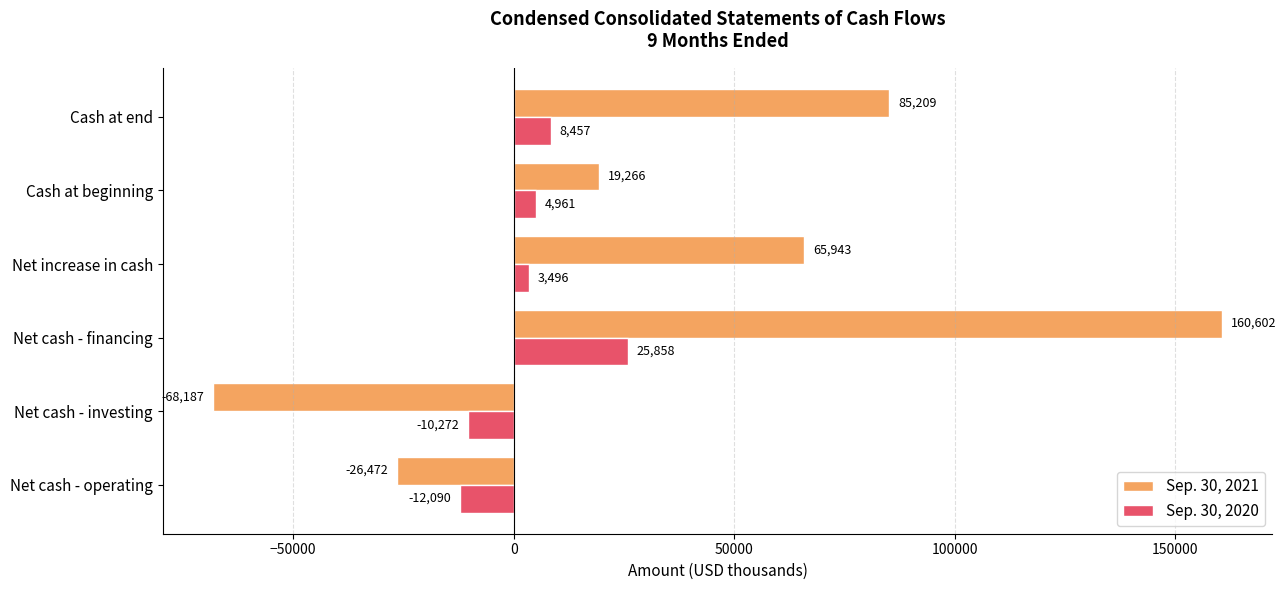

Between Cash at beginning and Cash at end, which series saw the biggest shift?

Sep. 30, 2021